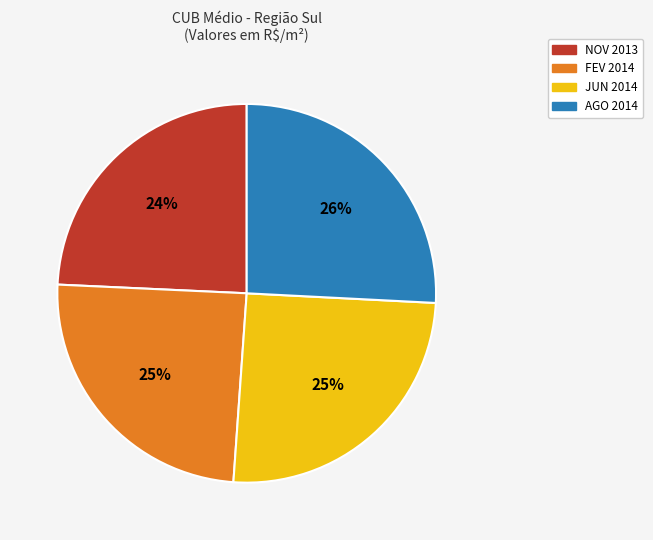

To the nearest percent, what percentage of the pie is FEV 2014?

25%